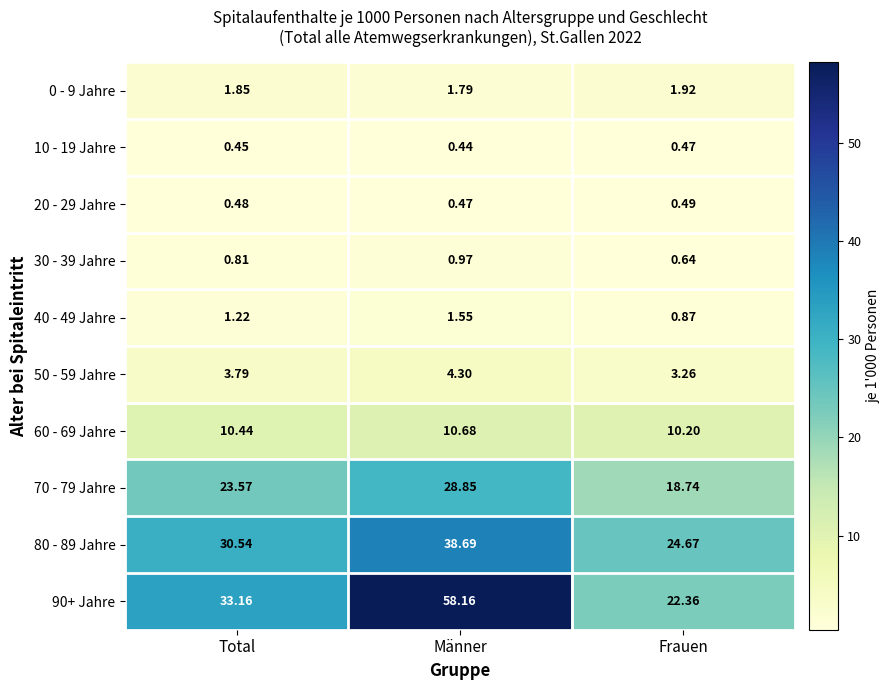

Which category has the highest value across all series?

Männer